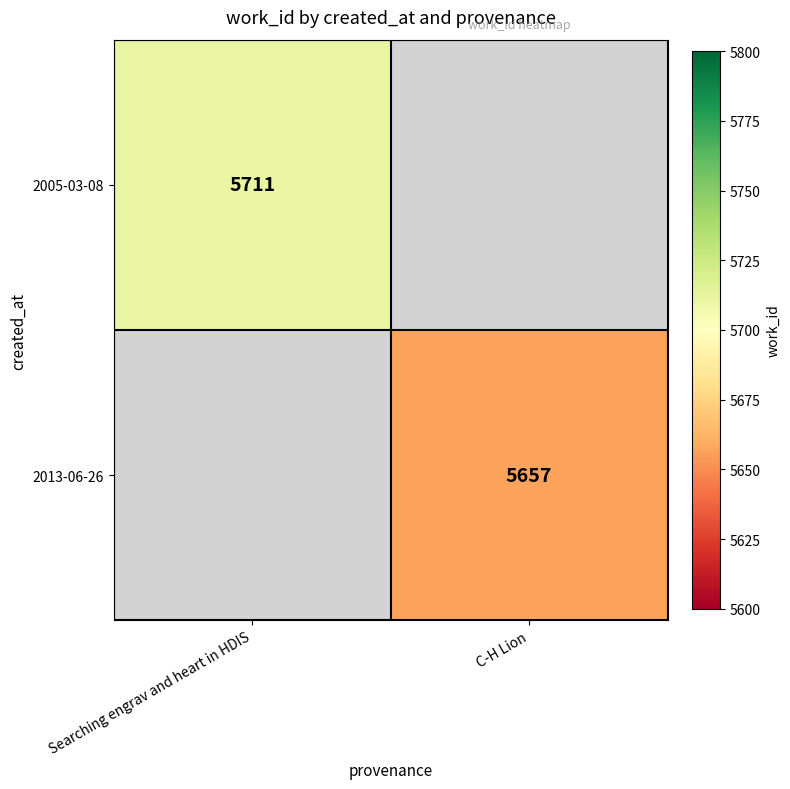

The value of 2005-03-08 at Searching engrav and heart in HDIS is 5711. True or false?

True